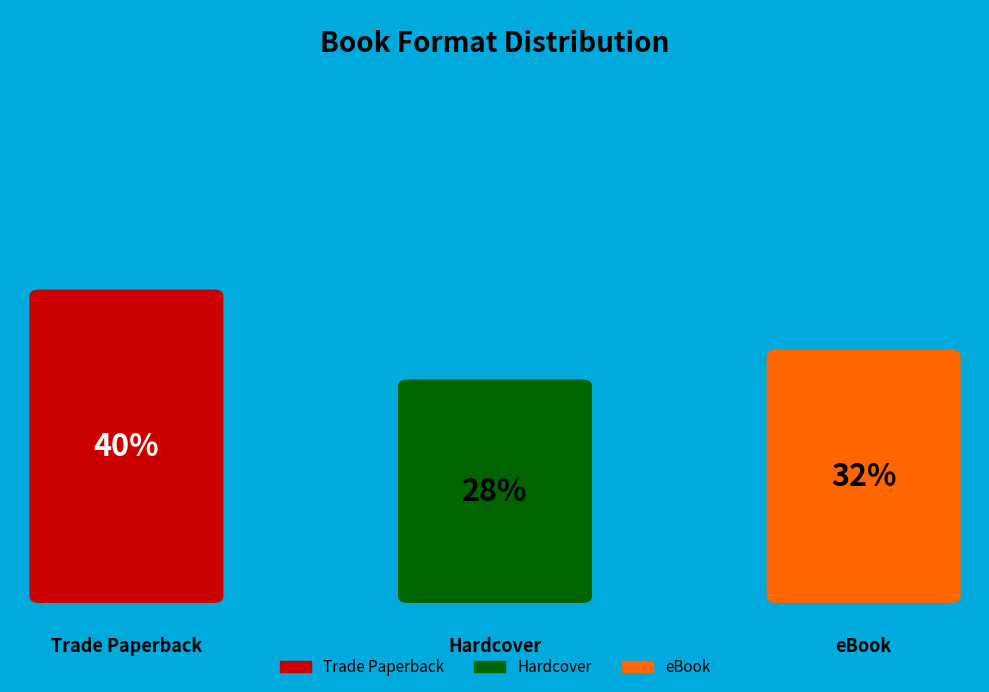

Count the number of slices in the pie.

3